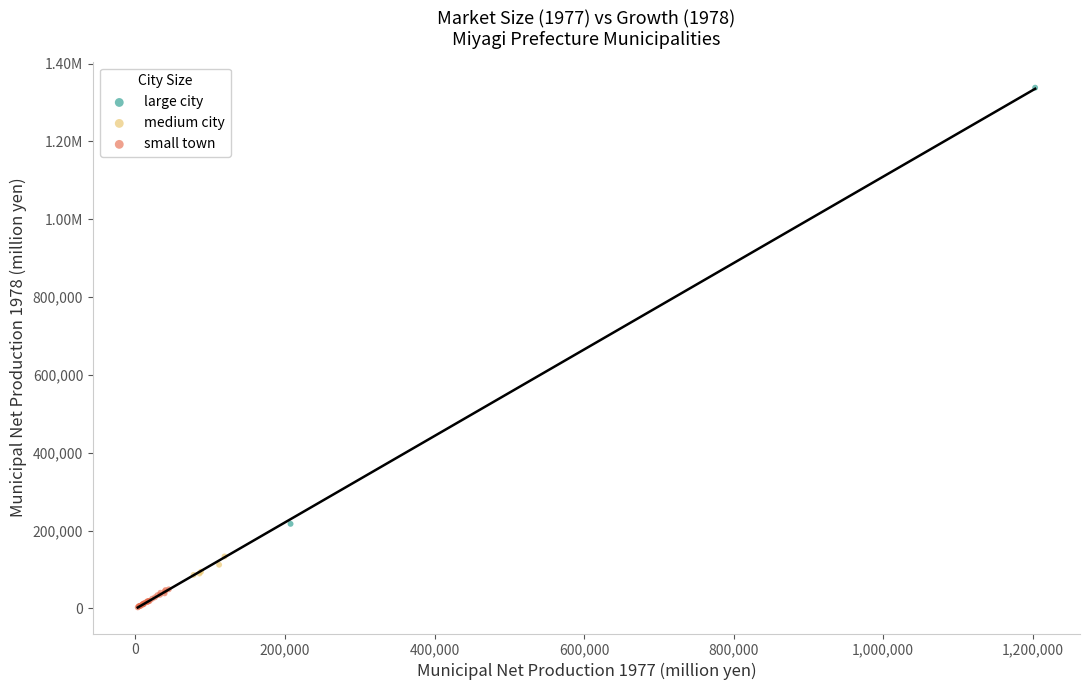

What are all the series names shown in the legend?

large city, medium city, small town